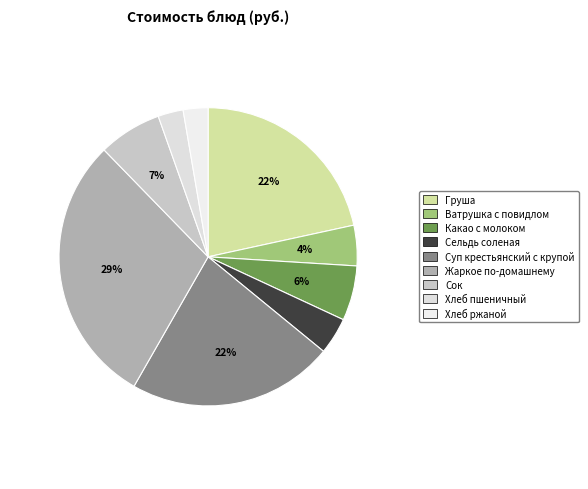

To the nearest percent, what portion does Сельдь соленая represent?

4%